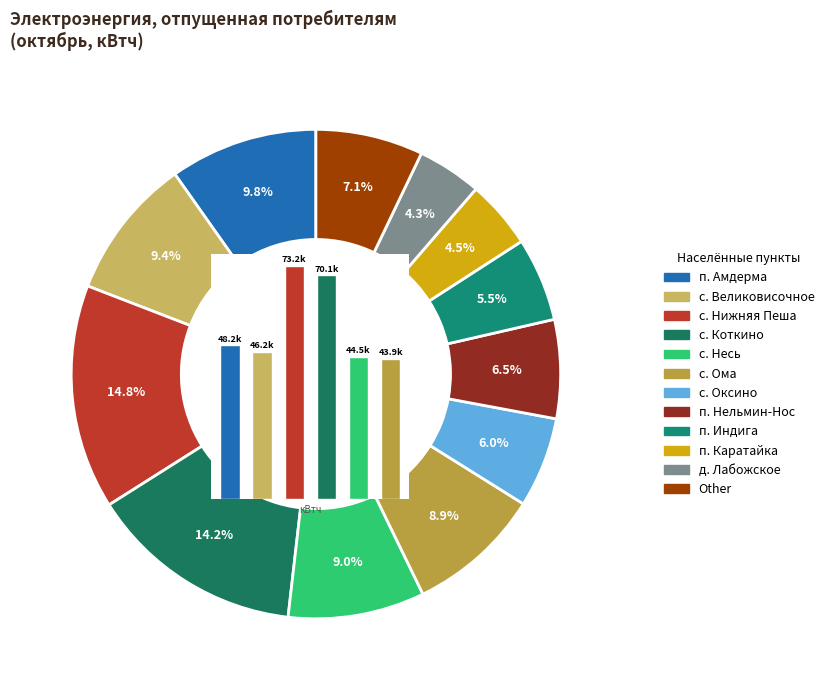

How many segments does this pie chart have?

12